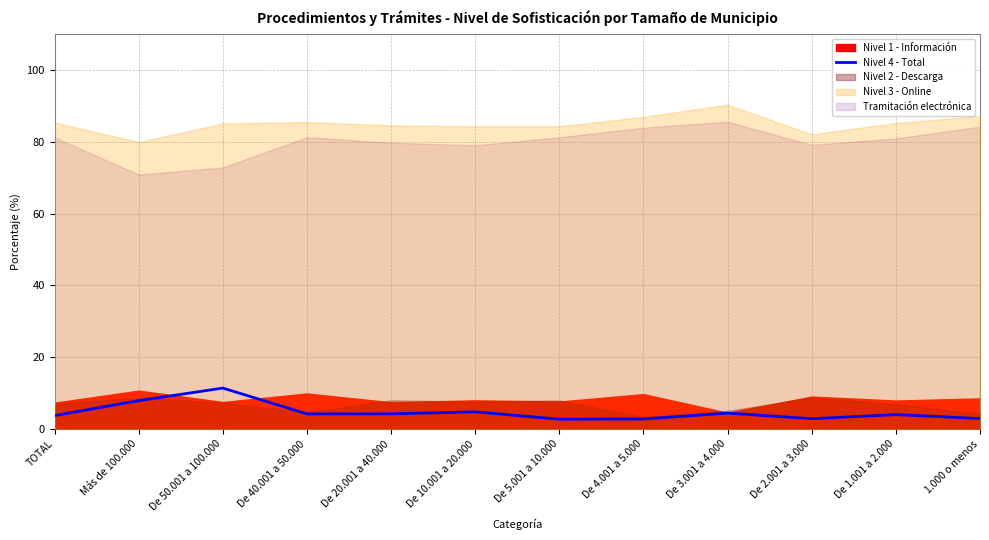

What is the difference between the maximum and minimum values?

8.7